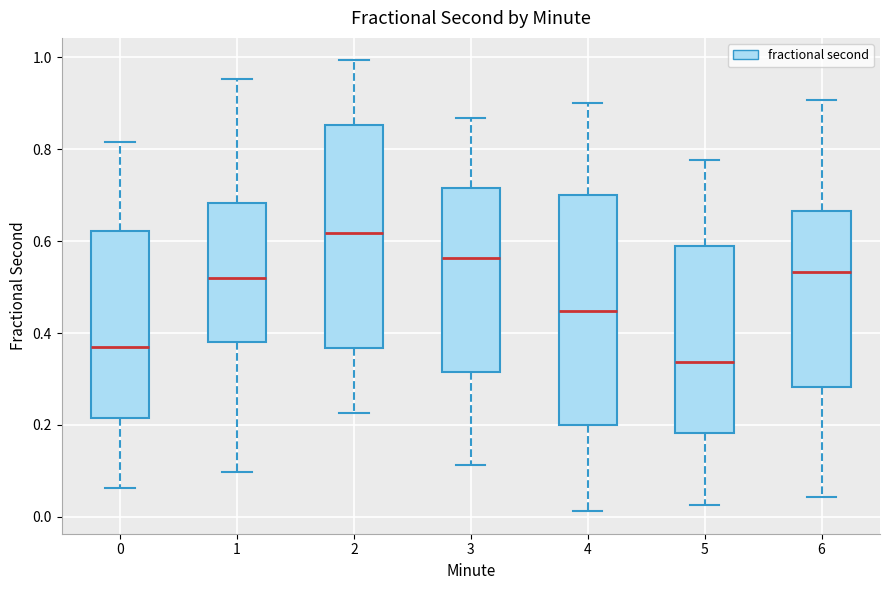

Which box's median line is the highest?

2